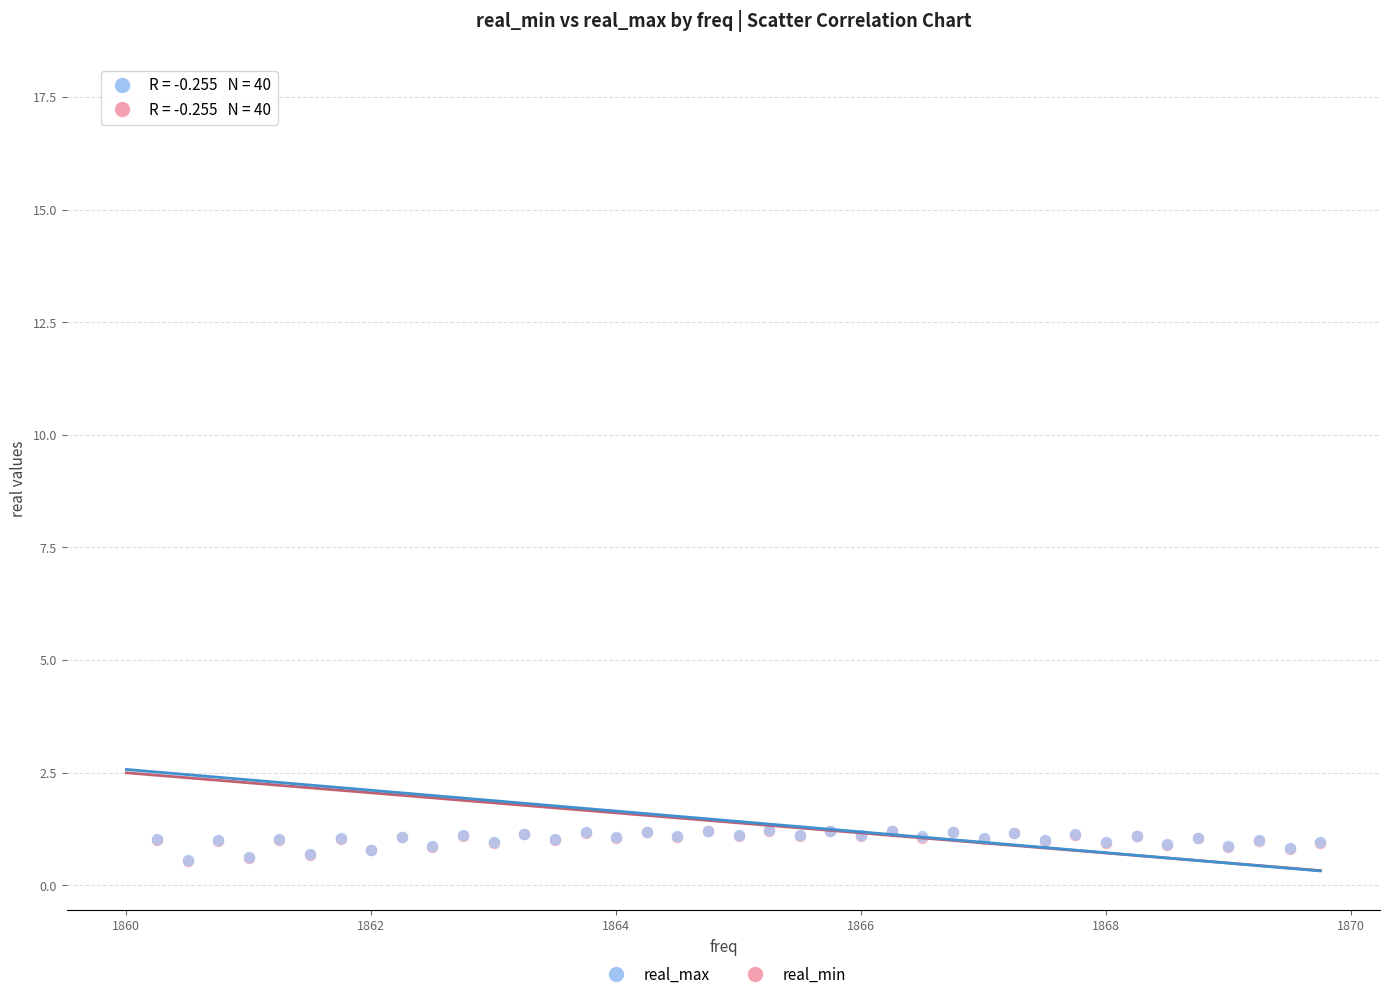

Which series contains the highest Y value?

real_max